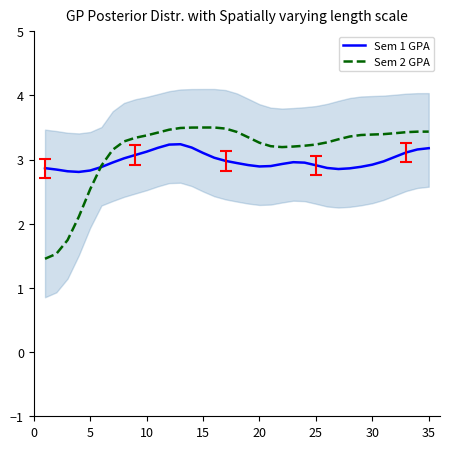

How many lines are shown in the chart?

2